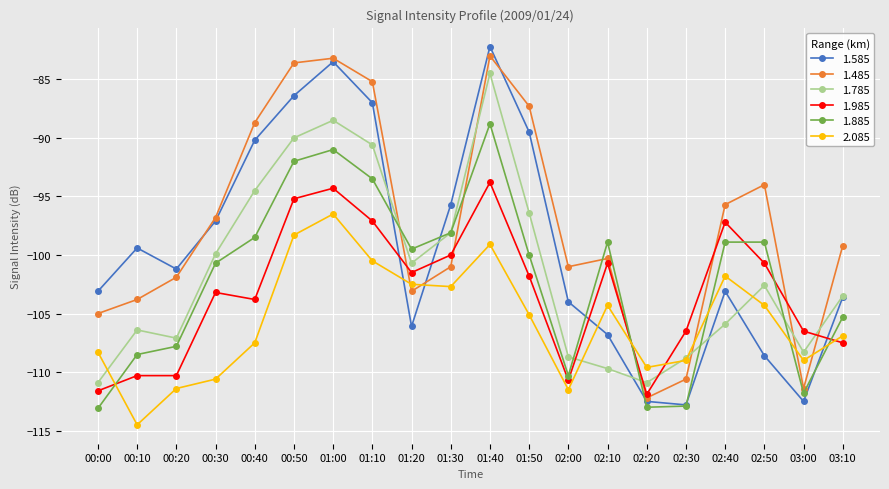

True or false: 2.085 and 1.785 cross at least once.

True